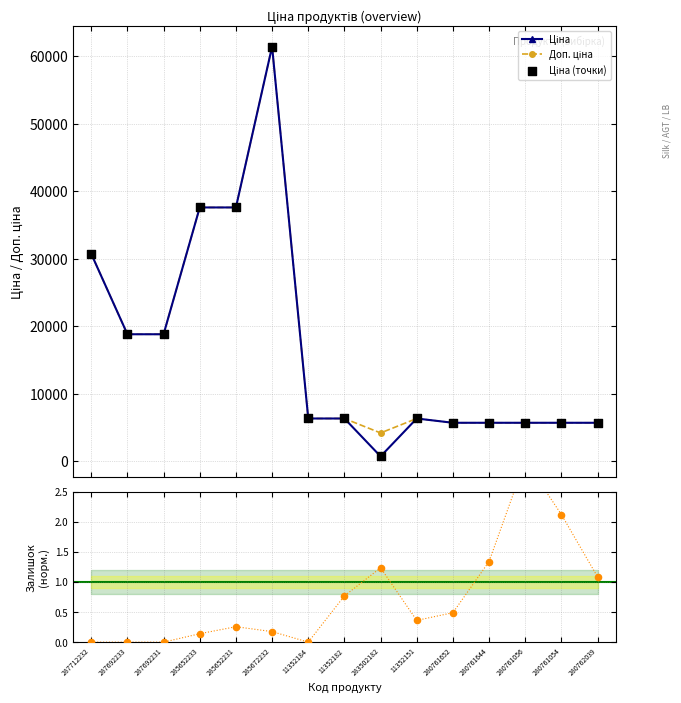

Which series contains the highest Y value?

Ціна